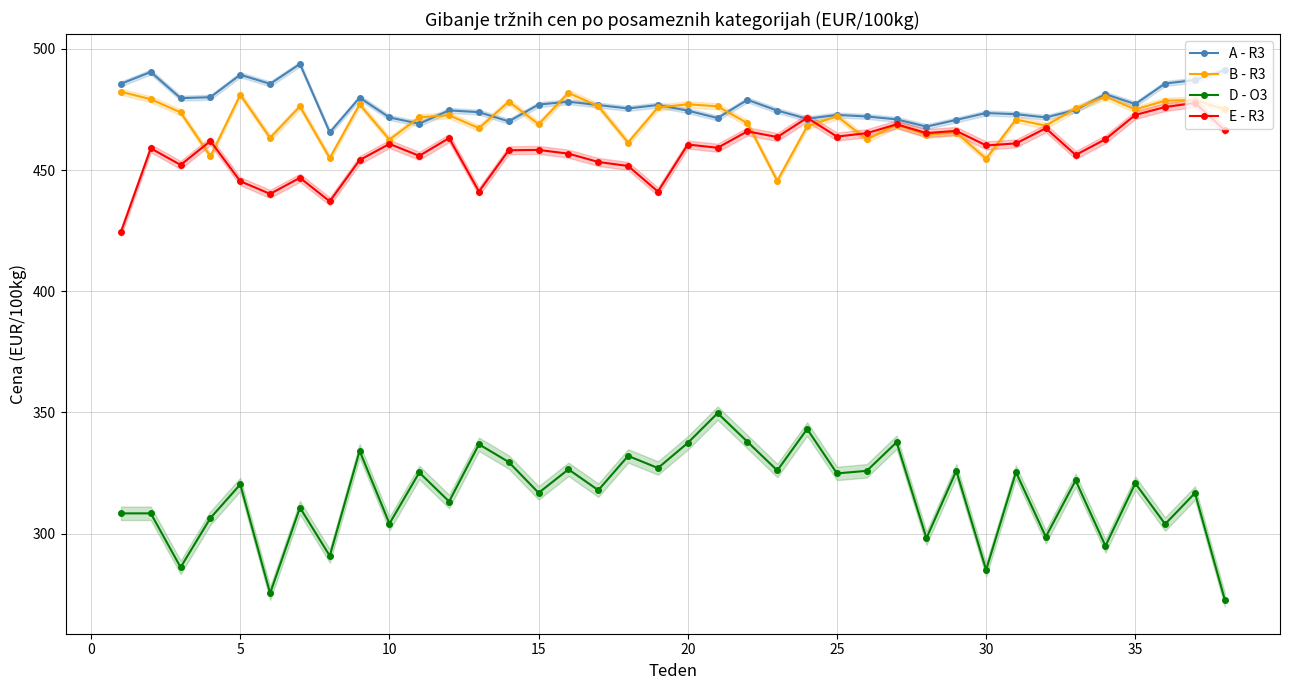

Rank the series by their maximum value, from lowest to highest.

D - O3, E - R3, B - R3, A - R3